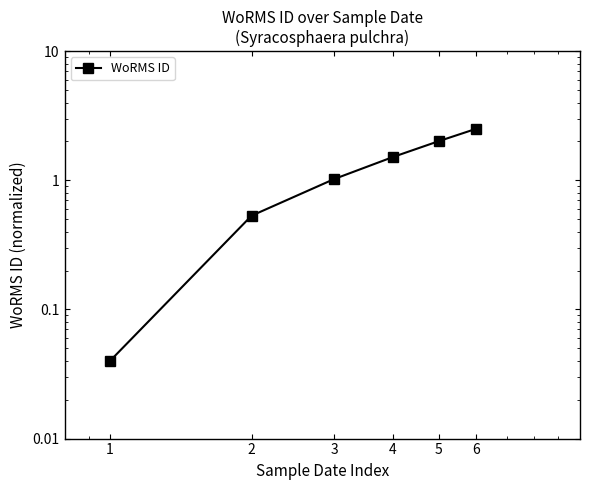

Count the number of categories in the chart.

6